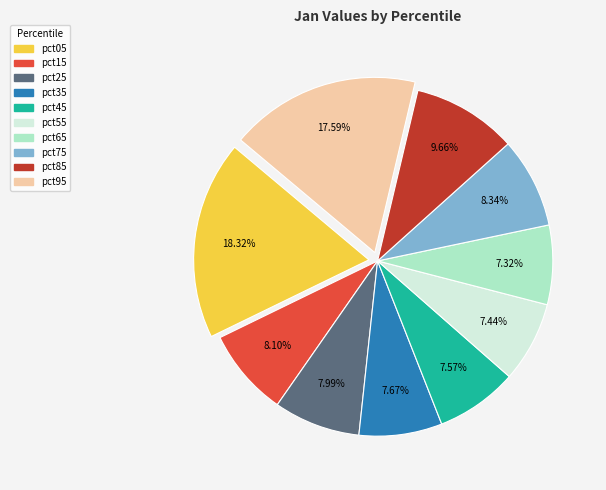

Which slice is the largest?

pct05